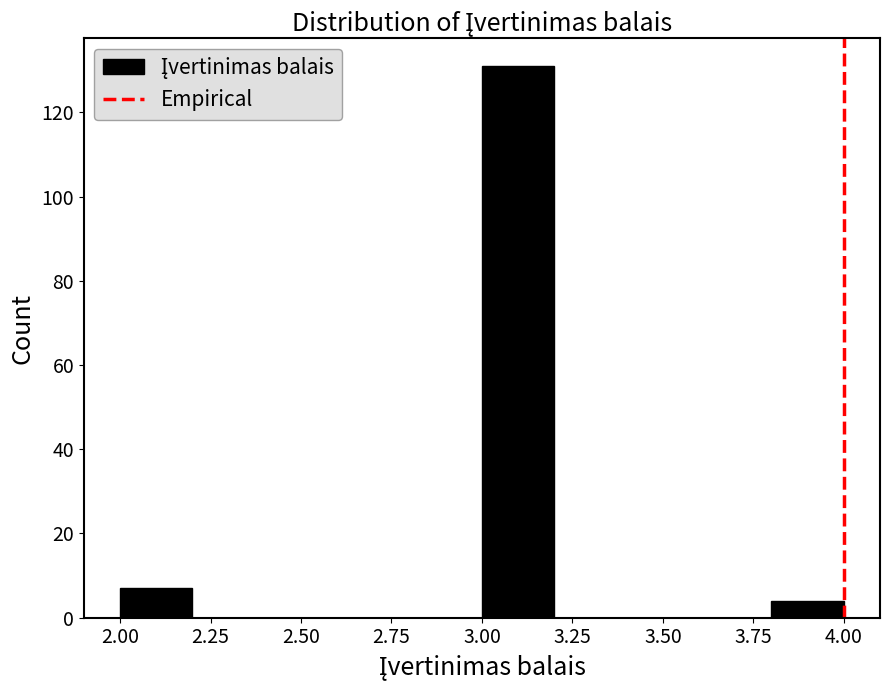

Reading left to right, list every bar in this chart as the range it spans on the x-axis followed by its height. The values are not printed on the chart, so give them approximately, as read against the axis.

2.0 to 2.2: 8
2.2 to 2.4: 0
2.4 to 2.6: 0
2.6 to 2.8: 0
2.8 to 3.0: 0
3.0 to 3.2: 132
3.2 to 3.4: 0
3.4 to 3.6: 0
3.6 to 3.8: 0
3.8 to 4.0: 4